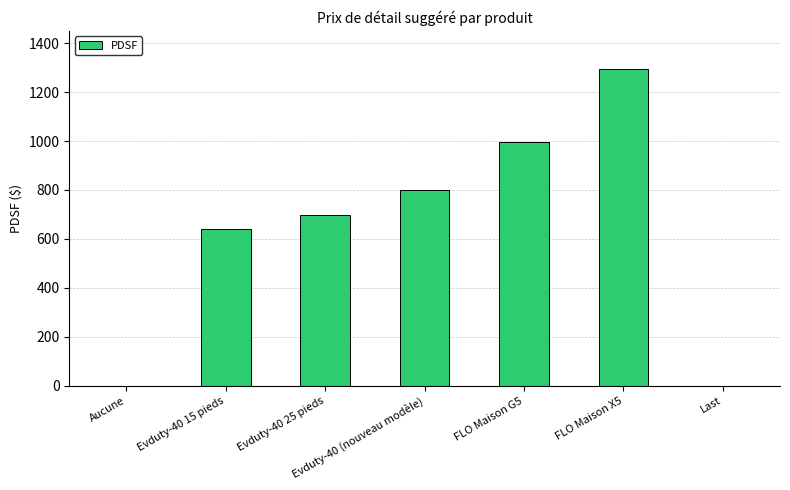

At which category does the chart reach its peak across all series?

FLO Maison X5